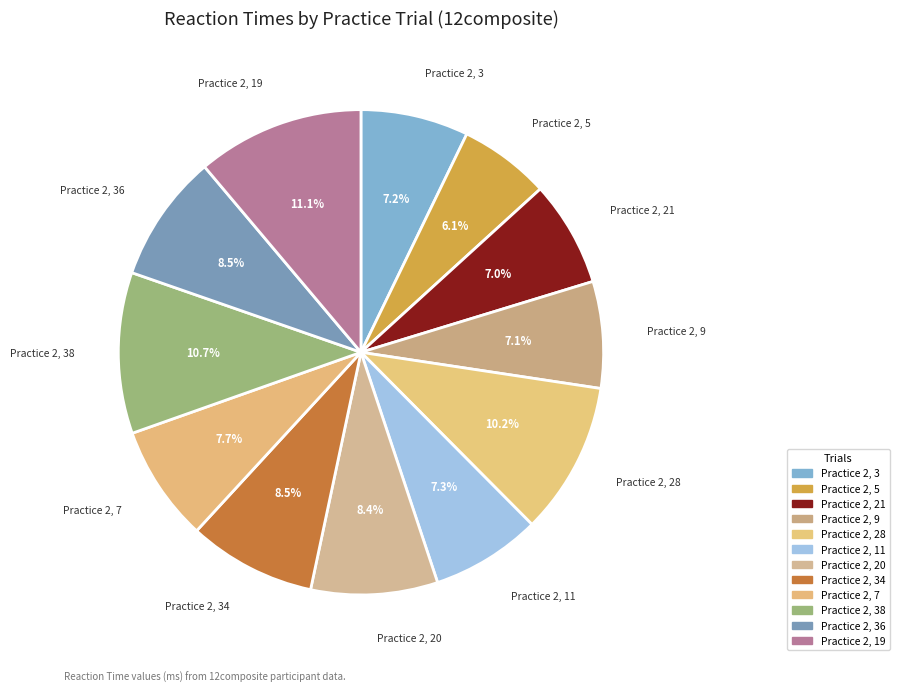

What is the largest slice in the pie chart?

Practice 2, 19